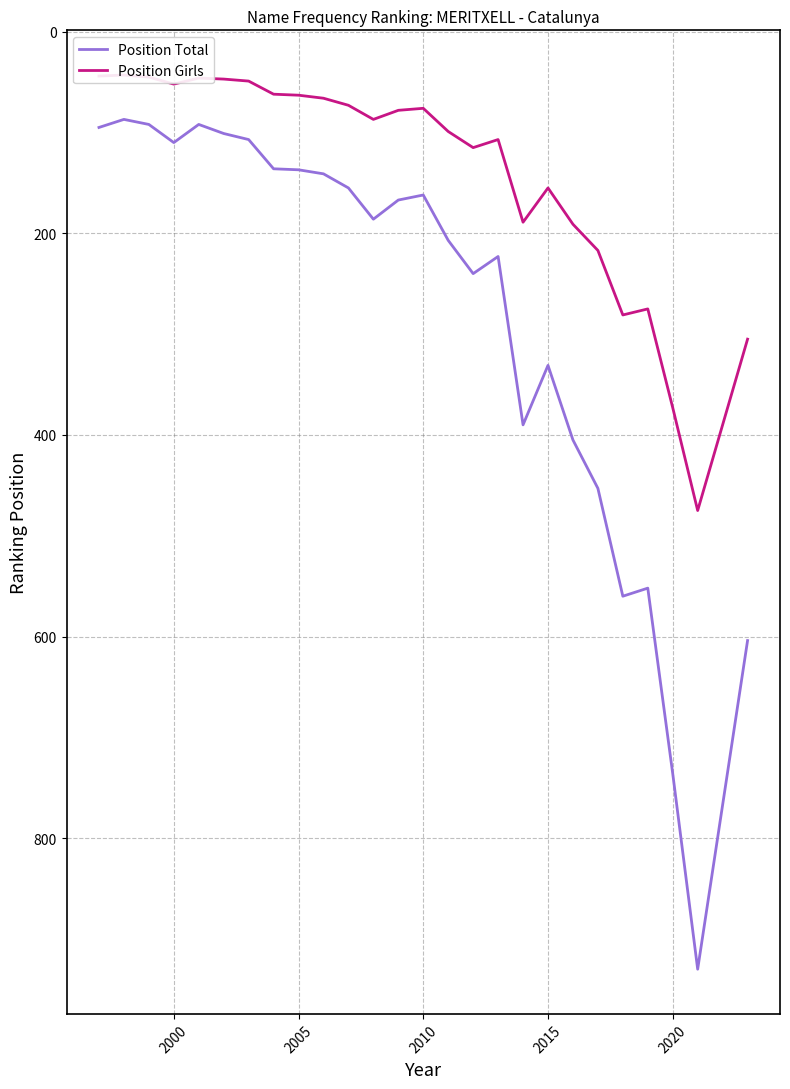

List the series in order of their overall mean, lowest first.

Position Girls, Position Total